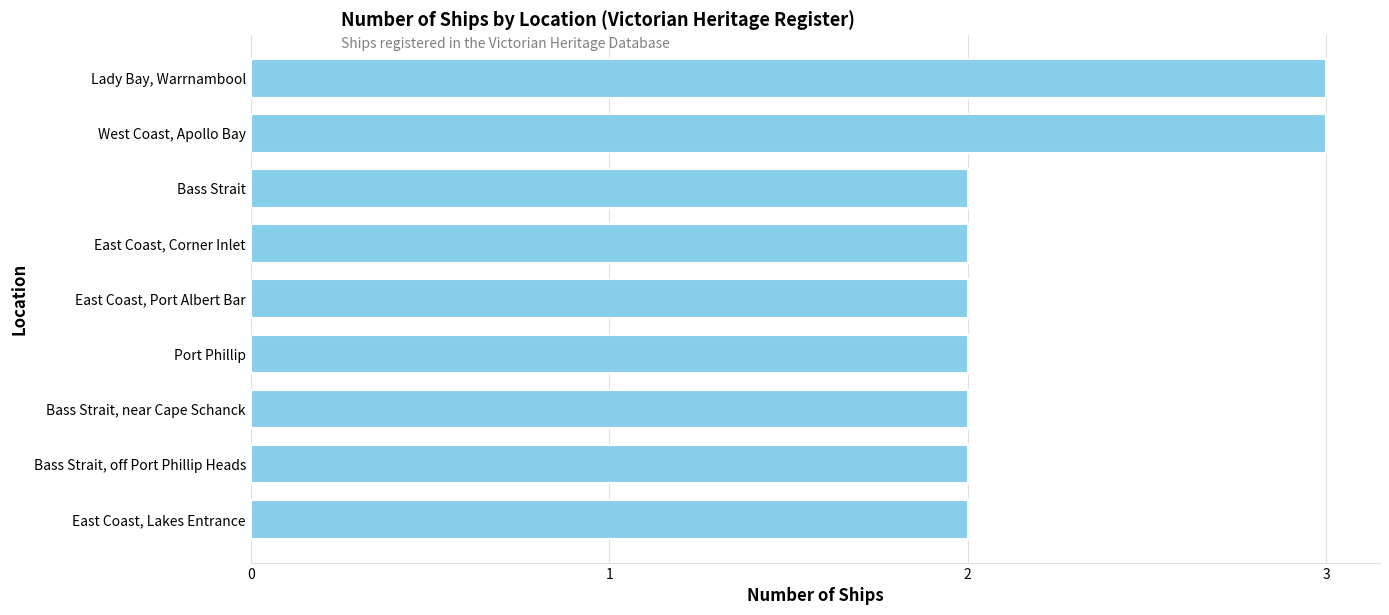

True or false: the data shows 2 at East Coast, Lakes Entrance.

True